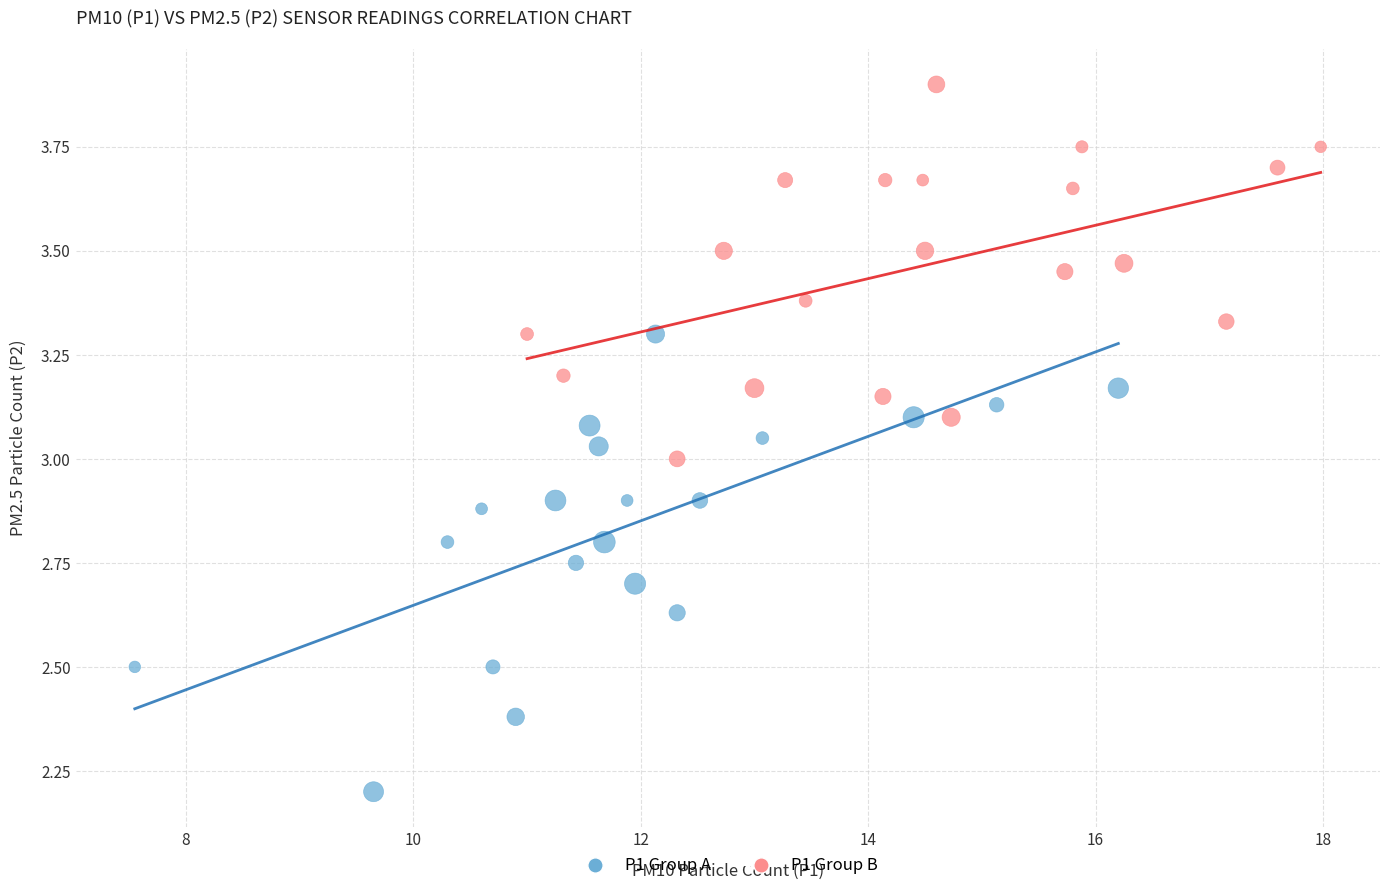

Which series contains the lowest Y value?

P1 Group A